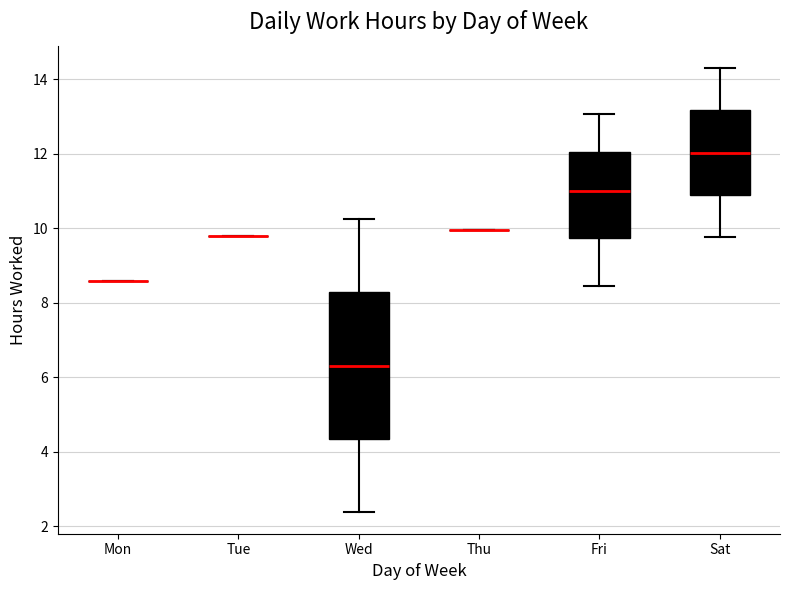

Where is the upper edge of the box for Wed on the y-axis? The values are not printed on the chart, so give them approximately, as read against the axis.

8.2